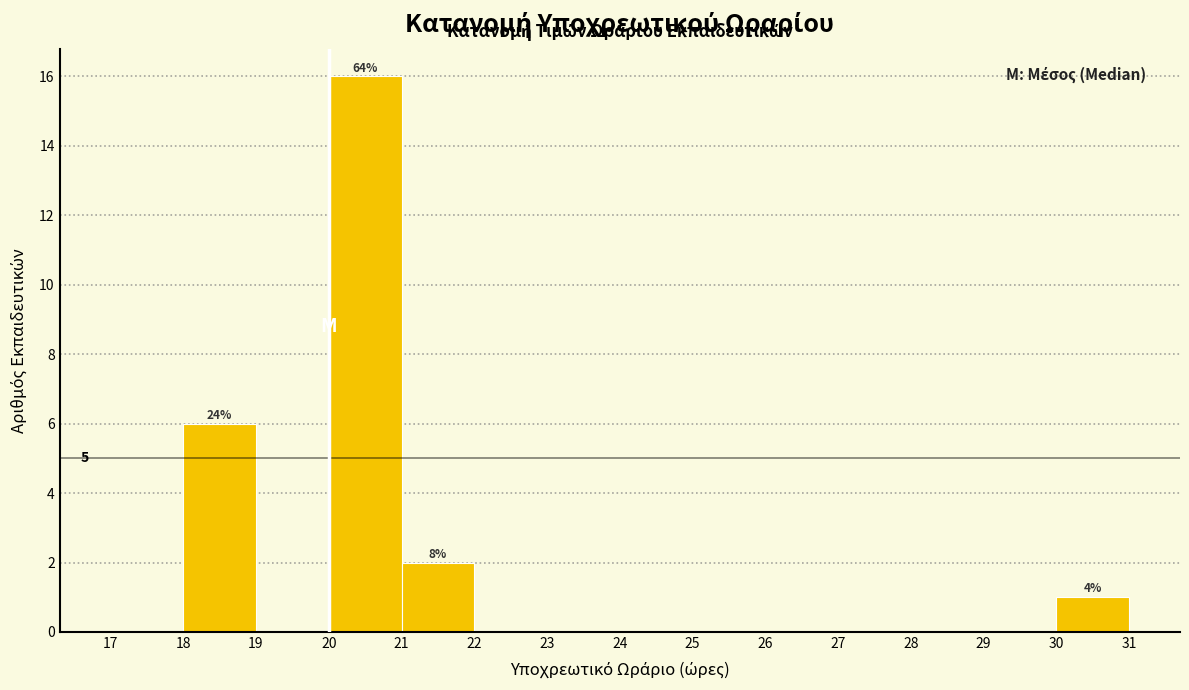

Over which range of the x-axis is the bar tallest?

20 to 21